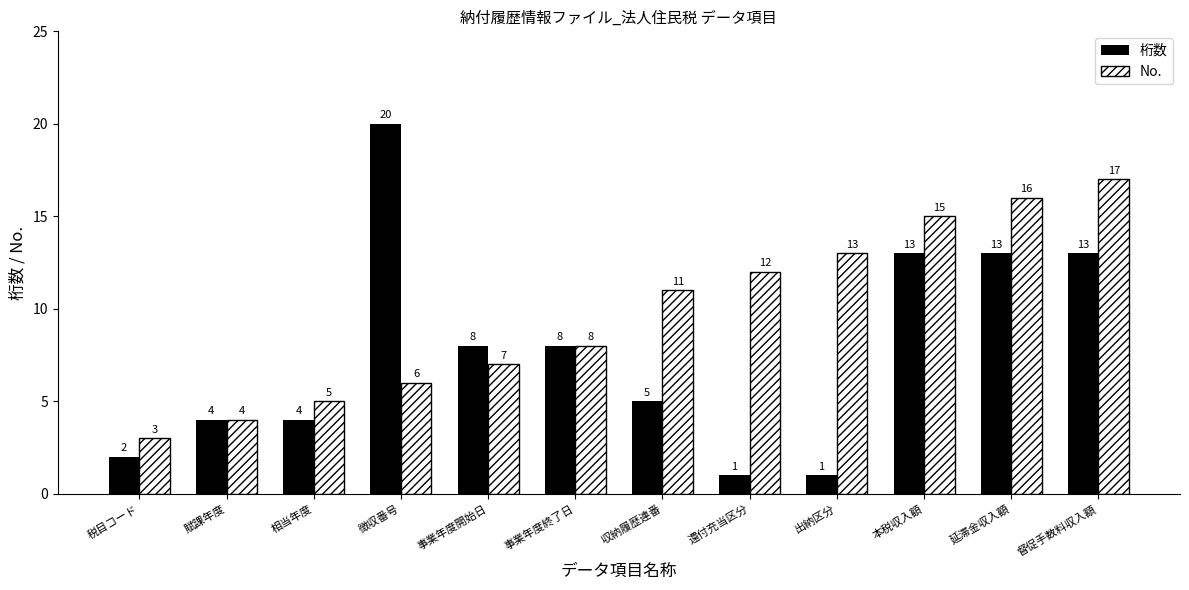

The value of 桁数 at 賦課年度 is 1. True or false?

False